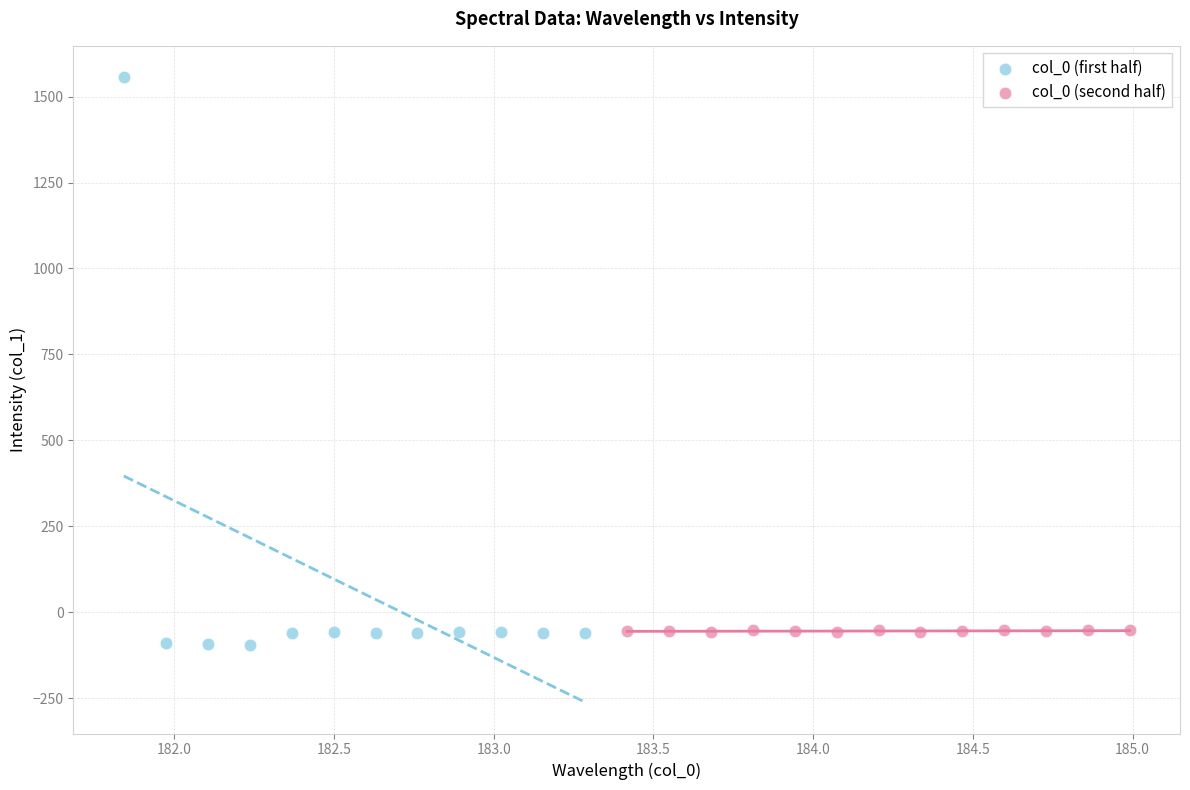

What are all the series names shown in the legend?

col_0 (first half), col_0 (second half)